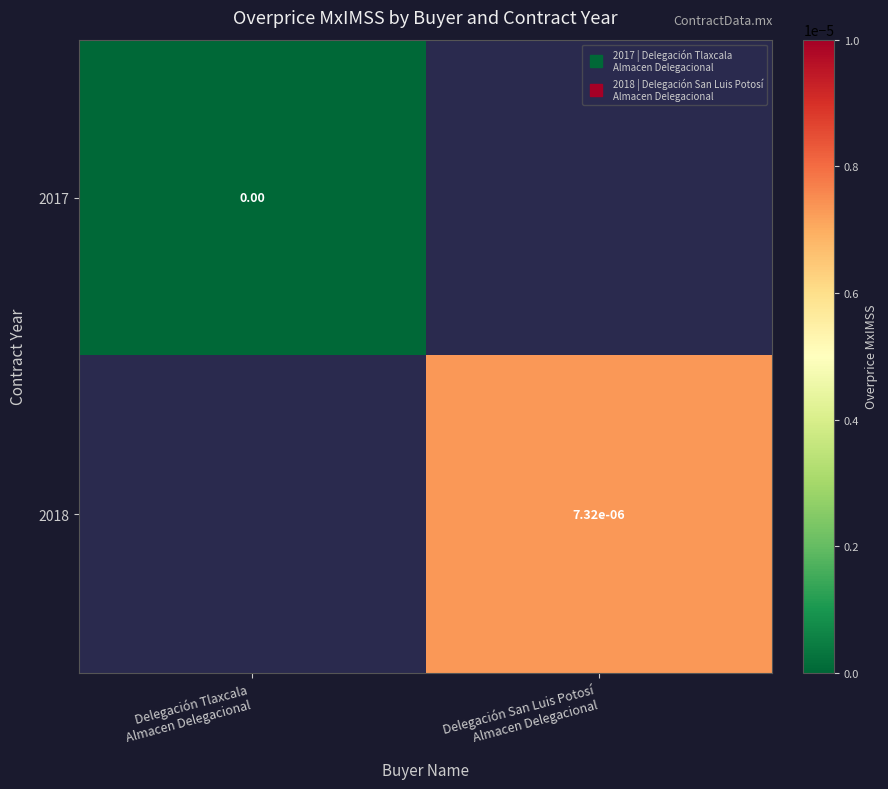

True or false: 2017 has a value of 0.0 at Delegación Tlaxcala Almacen Delegacional.

True